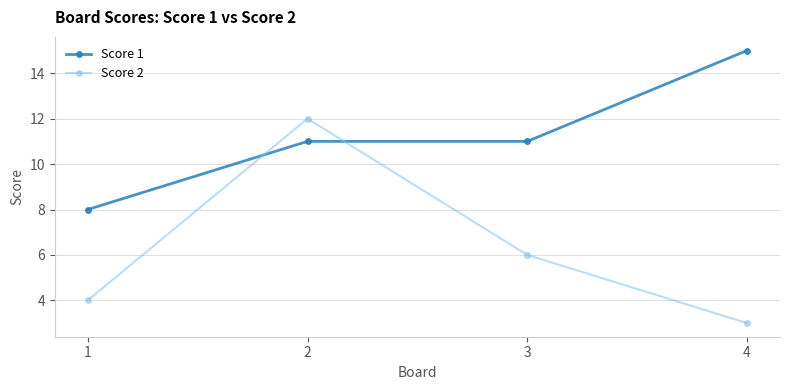

Which label corresponds to the smallest value in the chart?

4